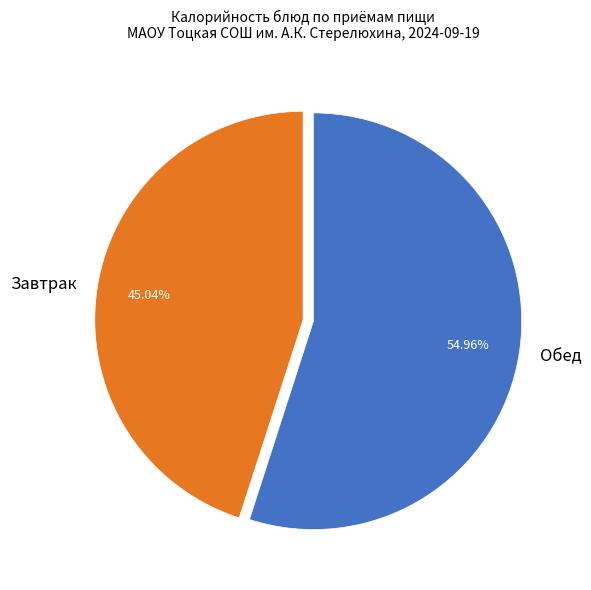

Combined, do Завтрак and Обед account for over 50%?

Yes